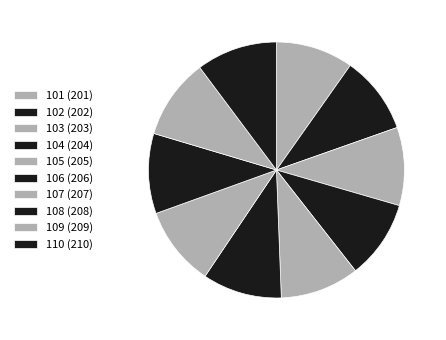

Is it true that 110 is 10% of the pie?

True